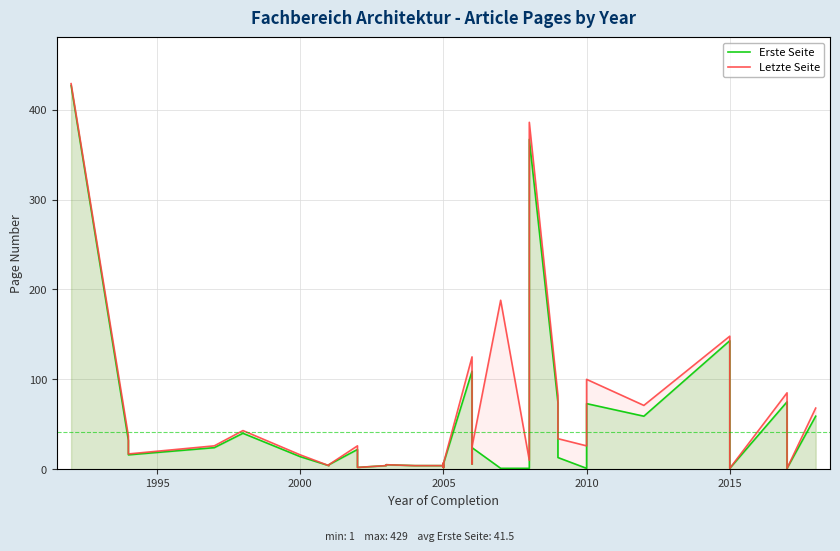

What is the difference between the maximum and second lowest values in the Erste Seite series?

426